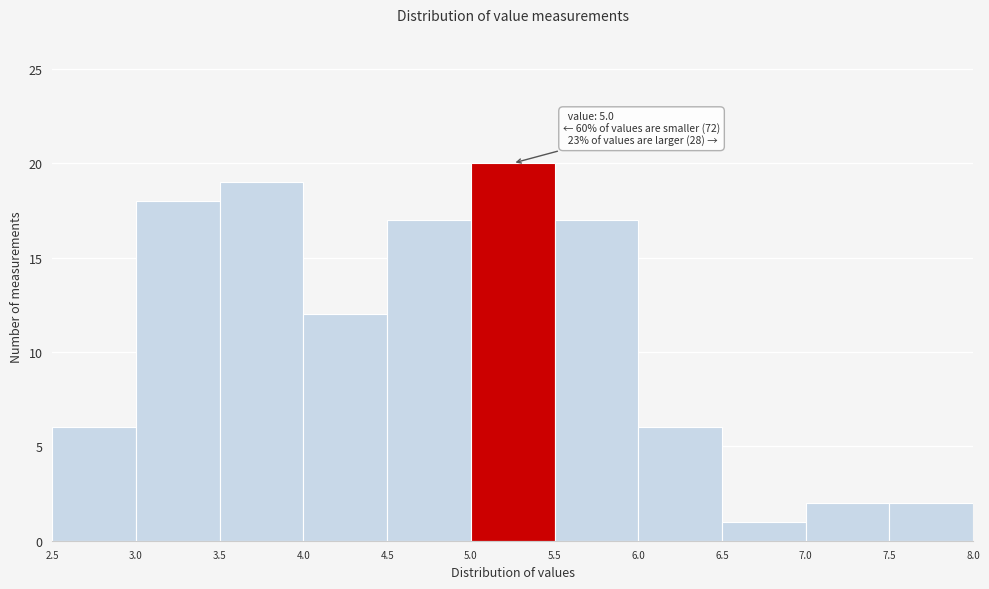

Which range on the x-axis has the tallest bar?

5.0 to 5.5